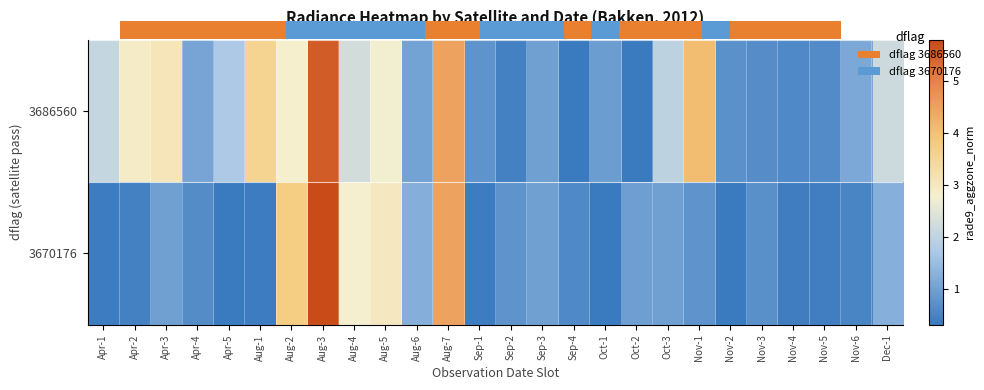

Reading left to right, what are all the values shown in this chart?

3686560: Apr-1=2.1	Apr-2=2.9	Apr-3=3.1	Apr-4=1.1	Apr-5=1.7	Aug-1=3.6	Aug-2=2.8	Aug-3=5.5	Aug-4=2.3	Aug-5=2.7	Aug-6=1.0	Aug-7=4.5	Sep-1=0.8	Sep-2=0.4	Sep-3=1.0	Sep-4=0.3	Oct-1=1.0	Oct-2=0.3	Oct-3=2.0	Nov-1=4.1	Nov-2=0.7	Nov-3=0.7	Nov-4=0.6	Nov-5=0.6	Nov-6=1.1	Dec-1=2.2
3670176: Apr-1=0.4	Apr-2=0.4	Apr-3=1.0	Apr-4=0.7	Apr-5=0.3	Aug-1=0.4	Aug-2=3.8	Aug-3=5.8	Aug-4=2.8	Aug-5=3.0	Aug-6=1.2	Aug-7=4.5	Sep-1=0.4	Sep-2=0.8	Sep-3=1.0	Sep-4=0.6	Oct-1=0.3	Oct-2=1.0	Oct-3=1.0	Nov-1=0.8	Nov-2=0.3	Nov-3=0.7	Nov-4=0.4	Nov-5=0.4	Nov-6=0.5	Dec-1=1.3